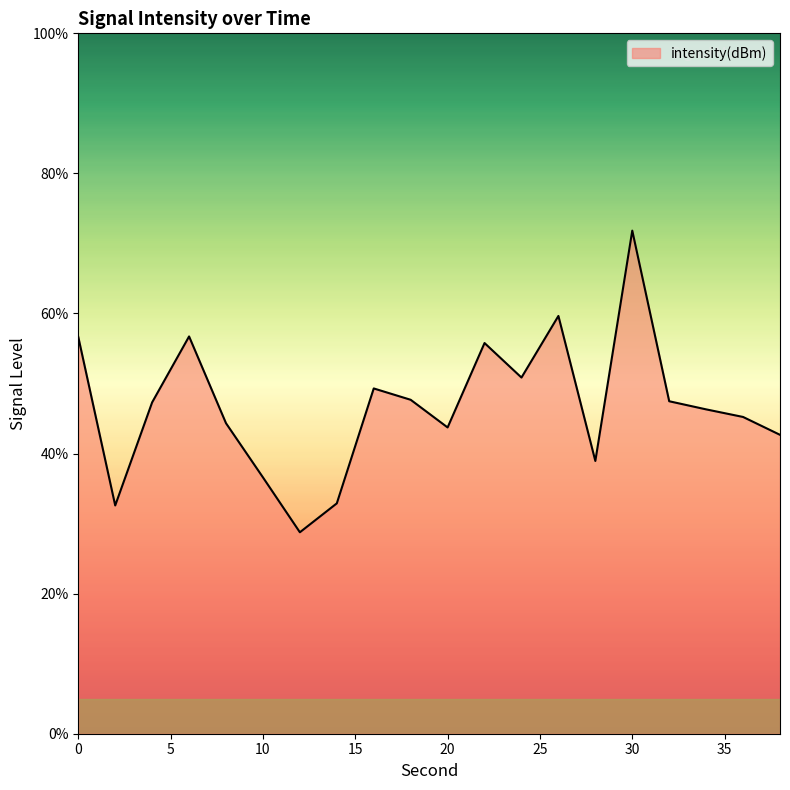

What is the smallest value displayed?

28.8